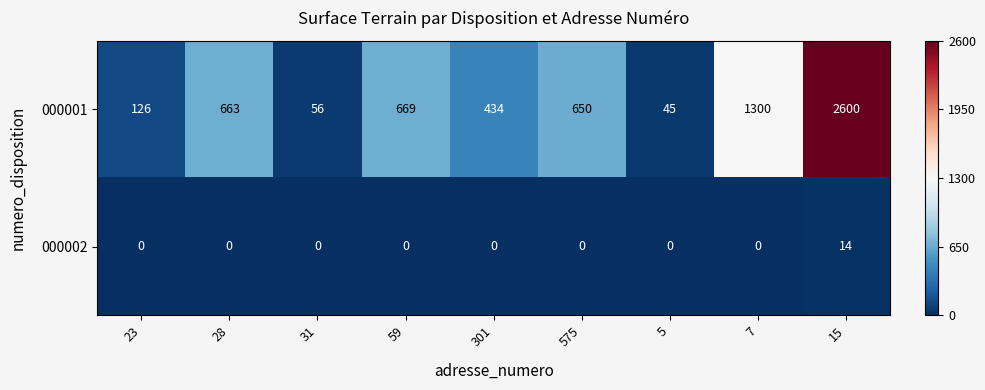

At which category is the sum across all series the highest?

15